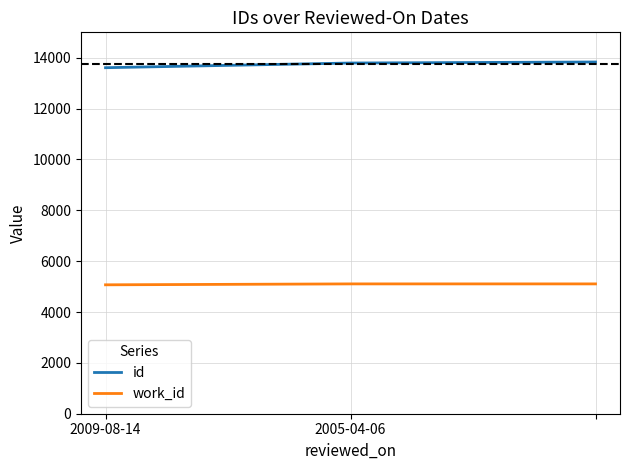

How many values in the id series are below 13793?

1